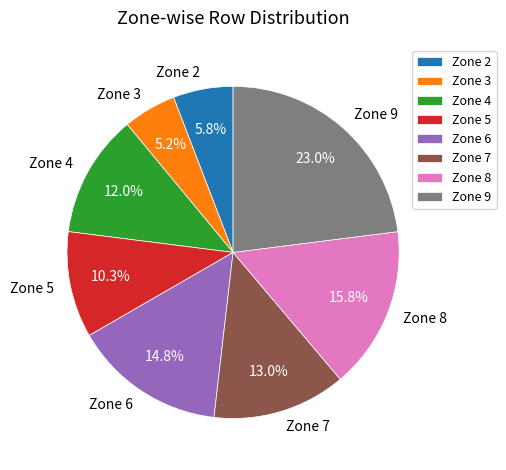

What percentage is NOT represented by Zone 4?

88.0%